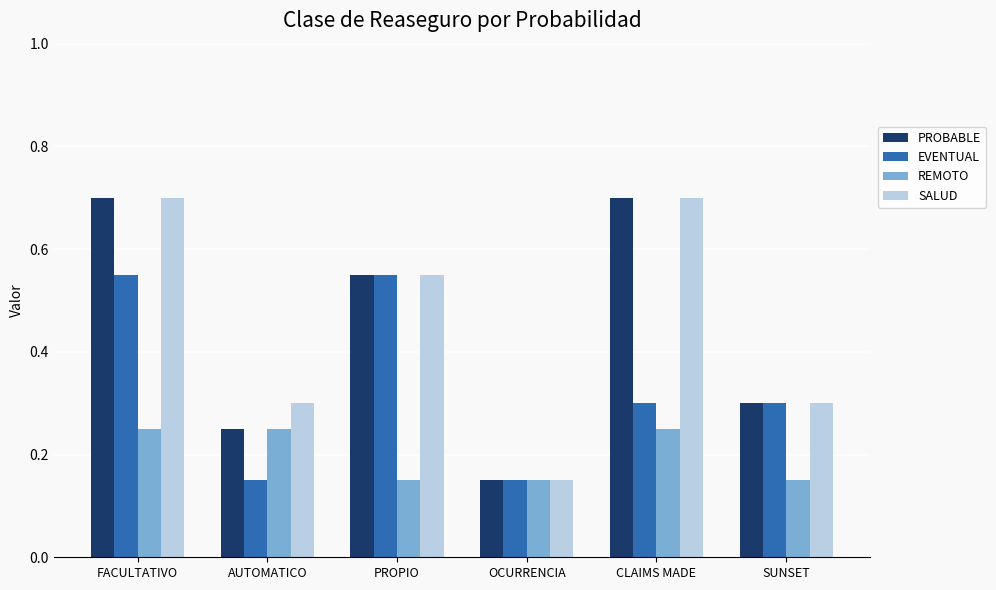

Count the EVENTUAL values in the range 0 to 1.

6